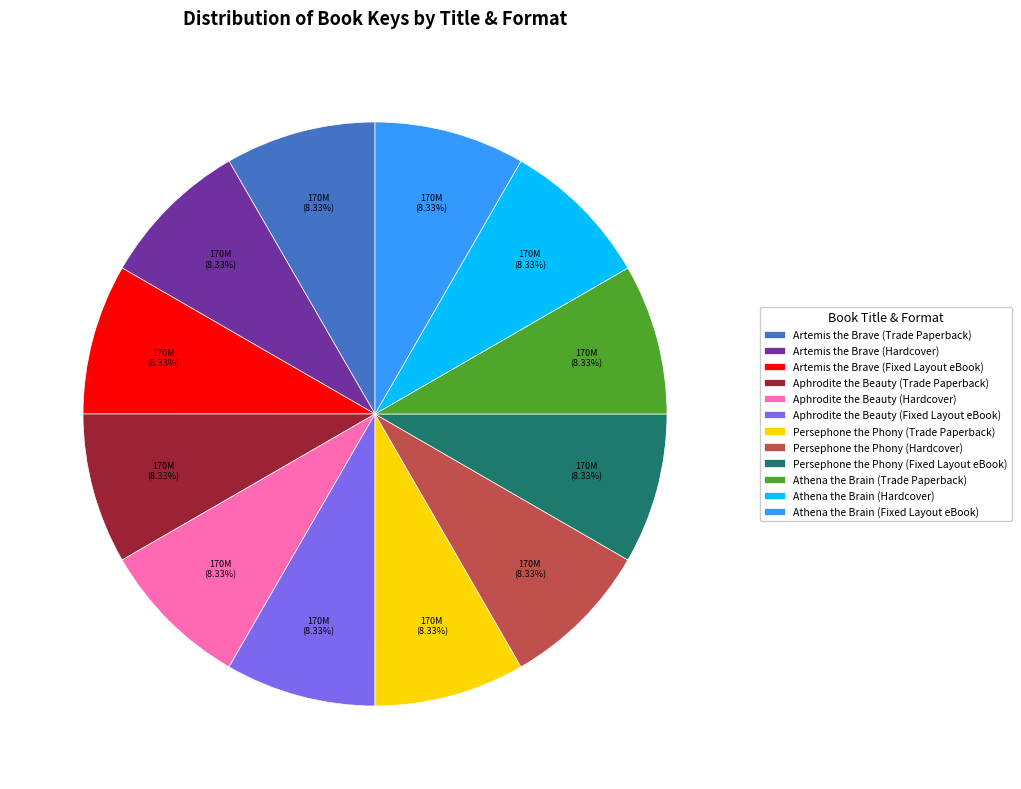

How many segments does this pie chart have?

12